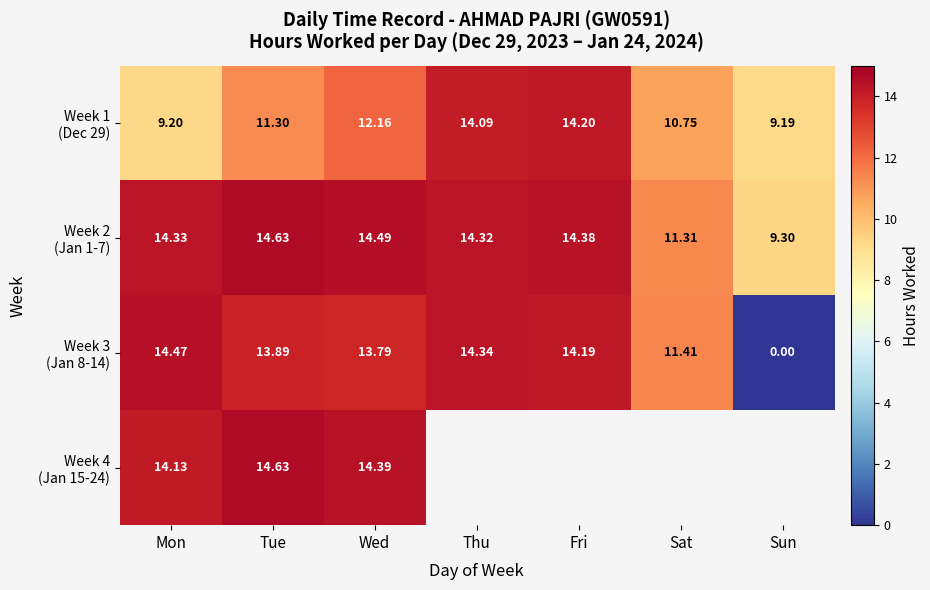

What is the spread (max minus min) of values at Sun?

9.3